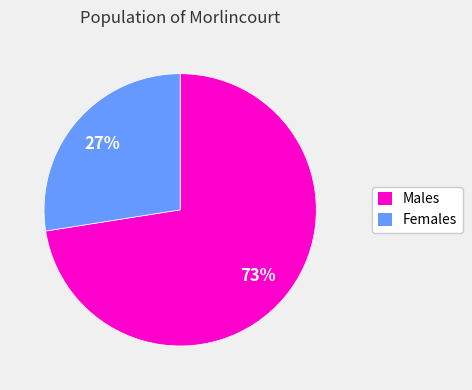

Does any single category account for the majority?

Yes